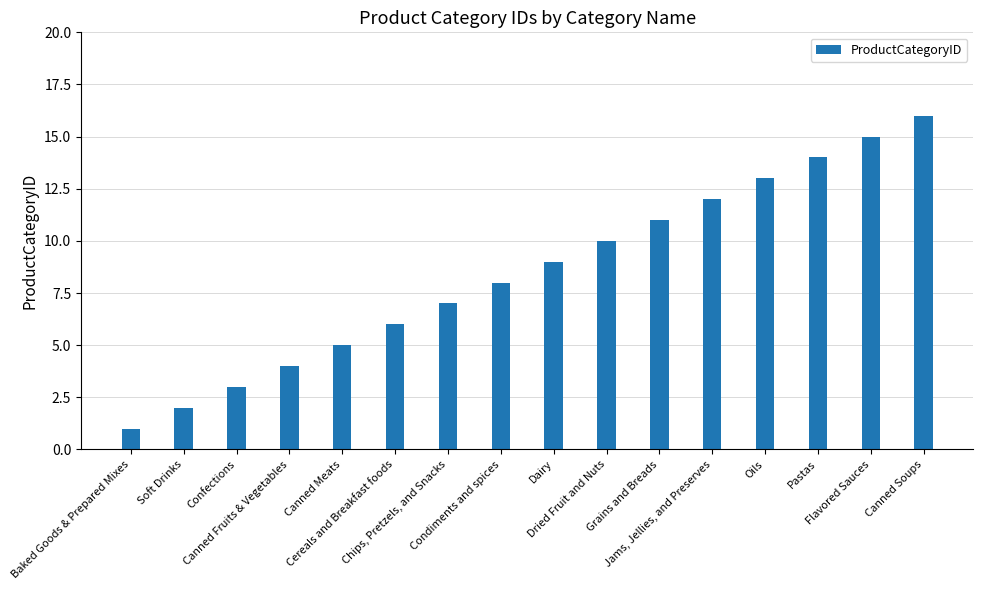

What is the label of the 10th bar from the right?

Chips, Pretzels, and Snacks